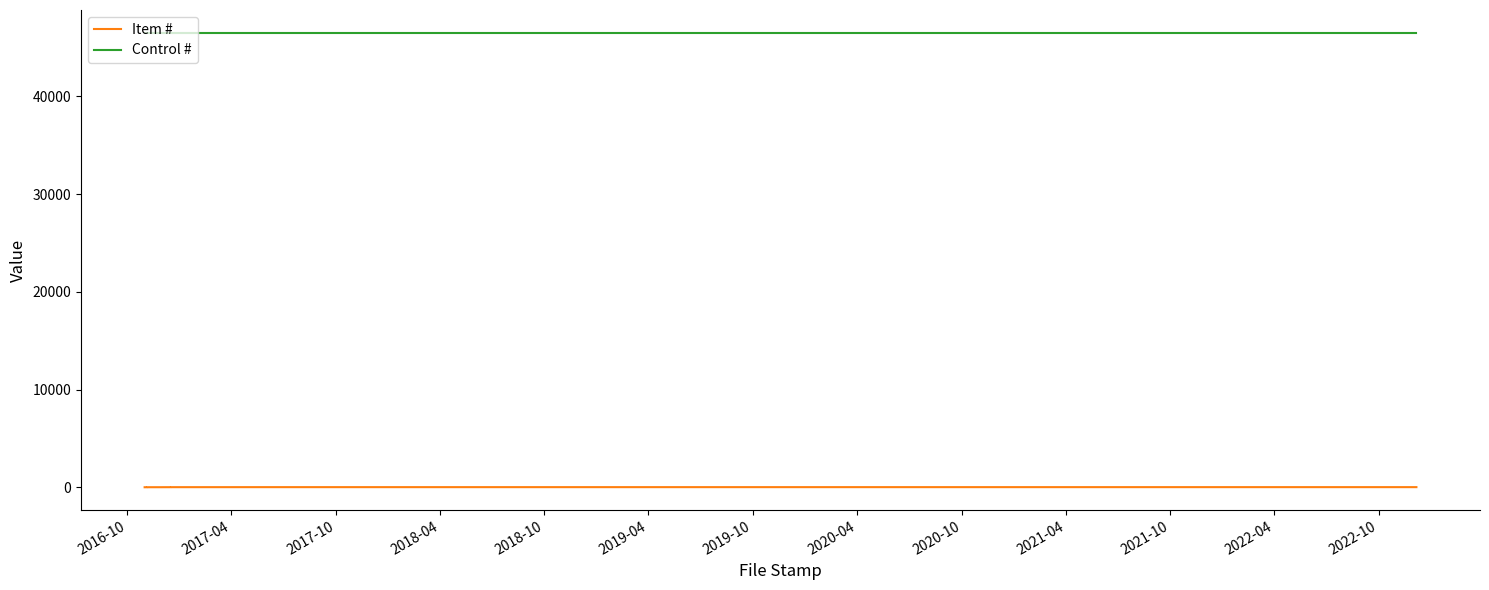

Rank the categories by Control # value from lowest to highest.

2016-10, 2017-04, 2017-10, 2018-04, 2018-10, 2019-04, 2019-10, 2020-04, 2020-10, 2021-04, 2021-10, 2022-04